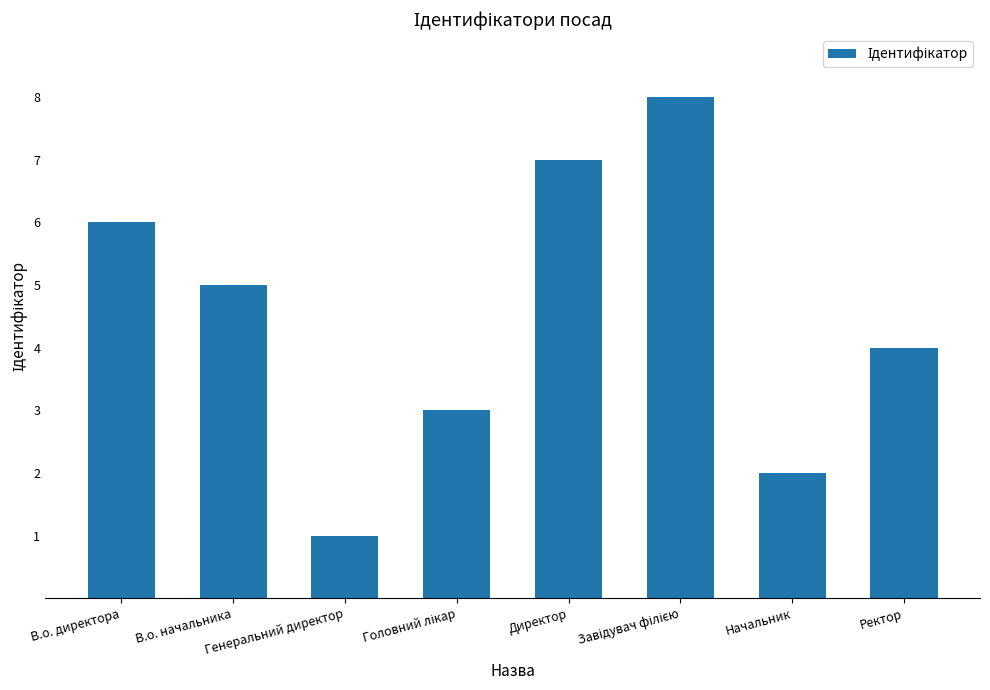

True or false: the data shows 2 at Ректор.

False